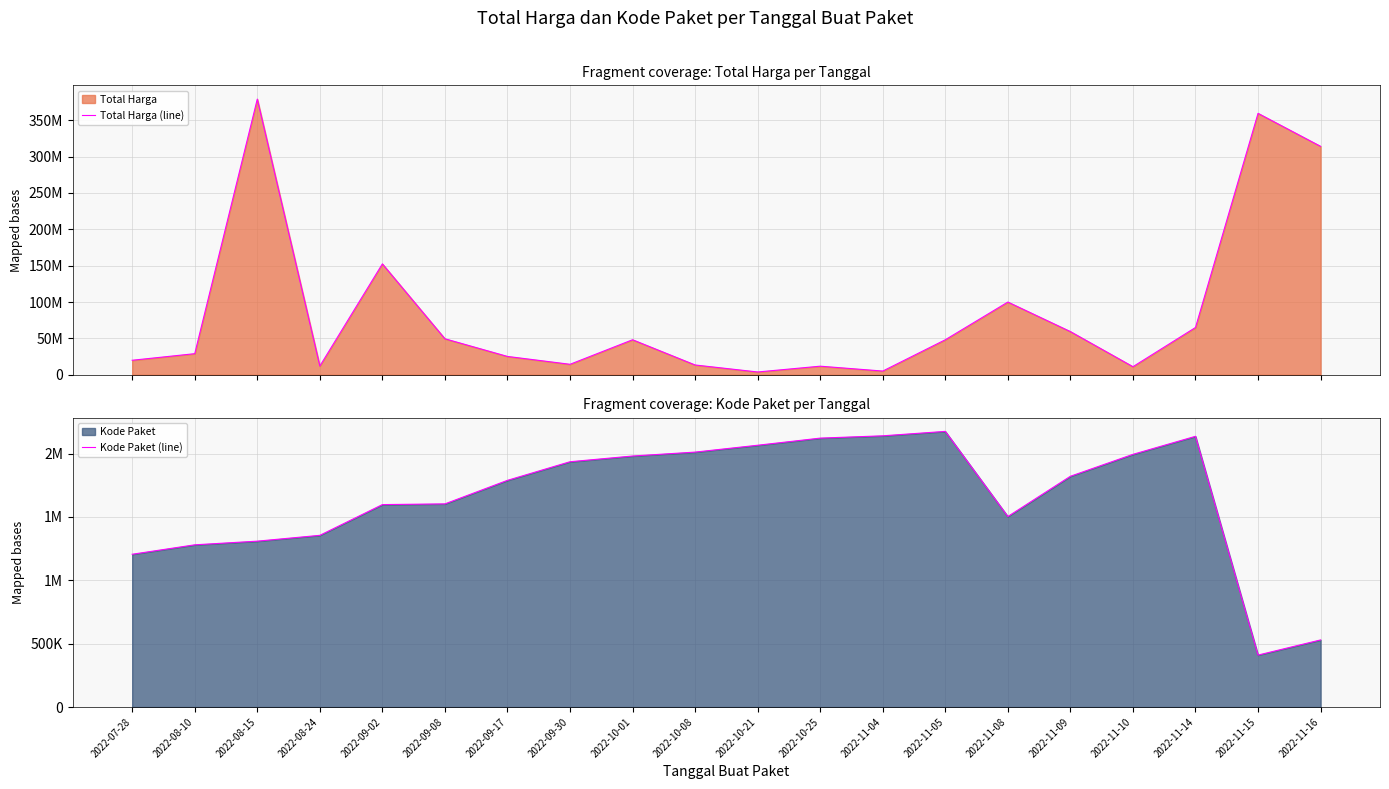

What is the difference between the Kode Paket (line) values at 2022-09-02 and 2022-08-24?

242488